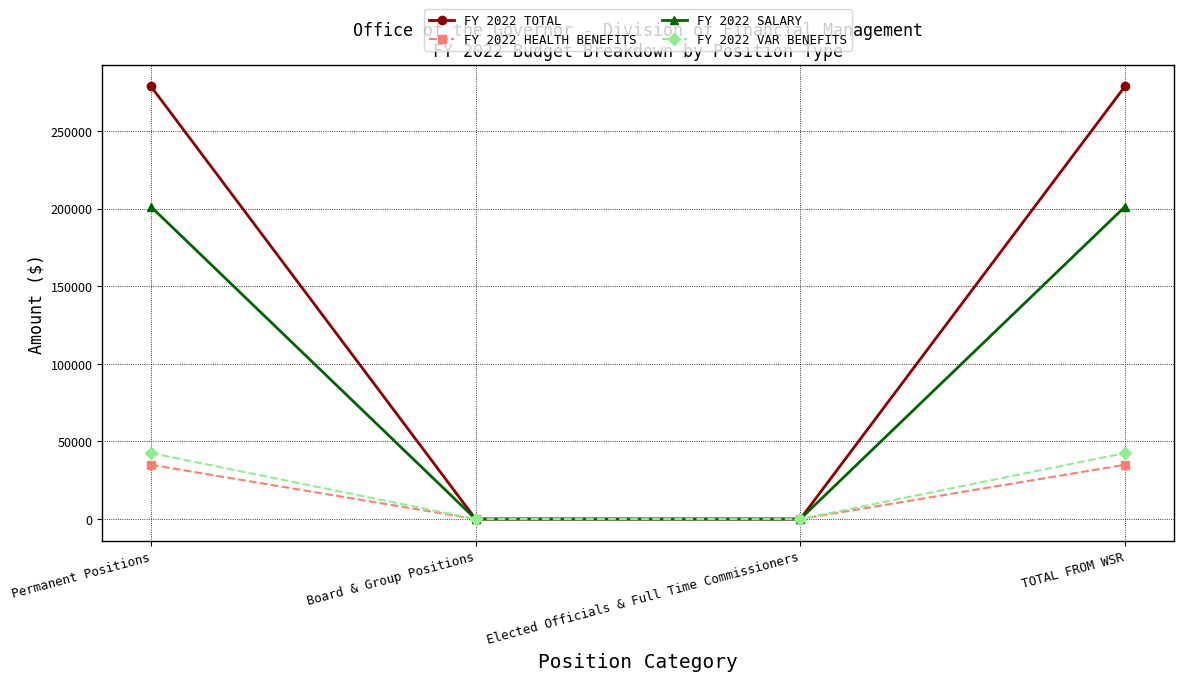

How many lines are shown in the chart?

4